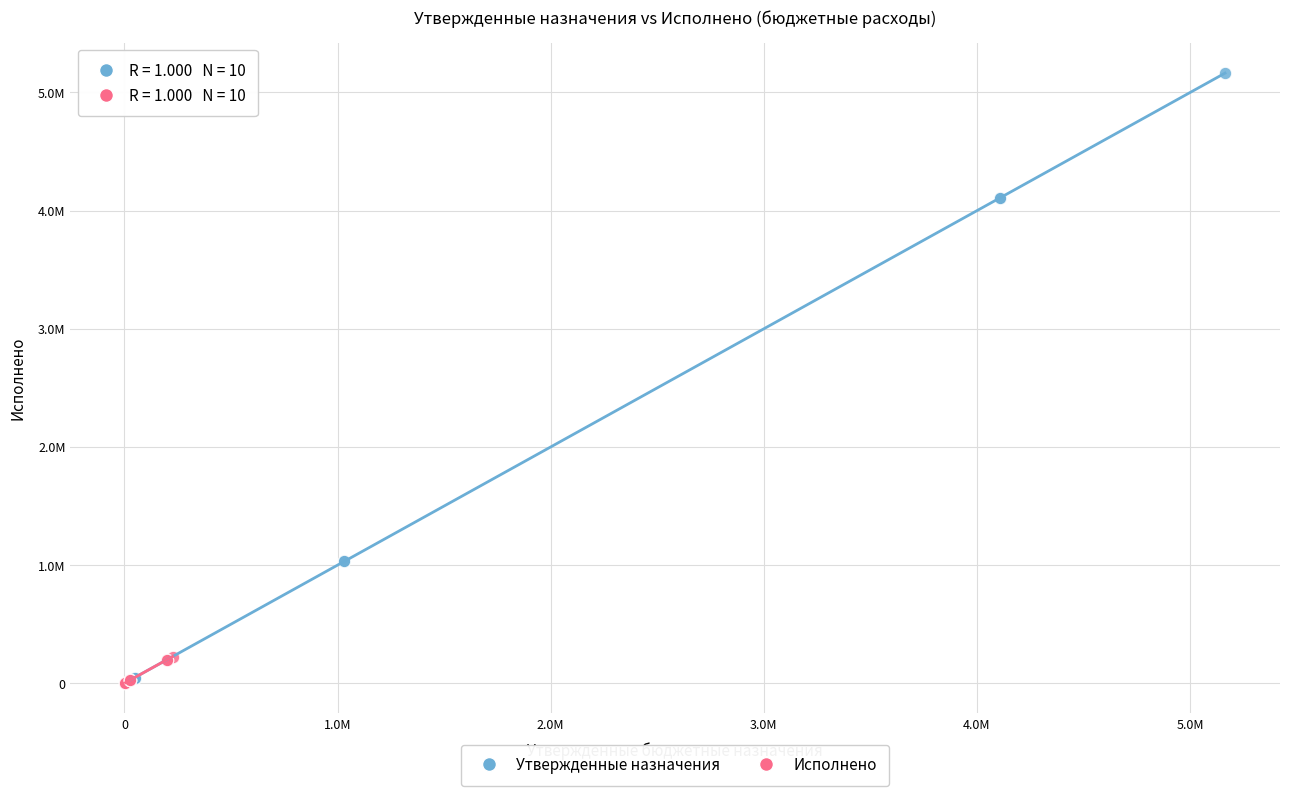

What are all the series names shown in the legend?

Утвержденные назначения, Исполнено